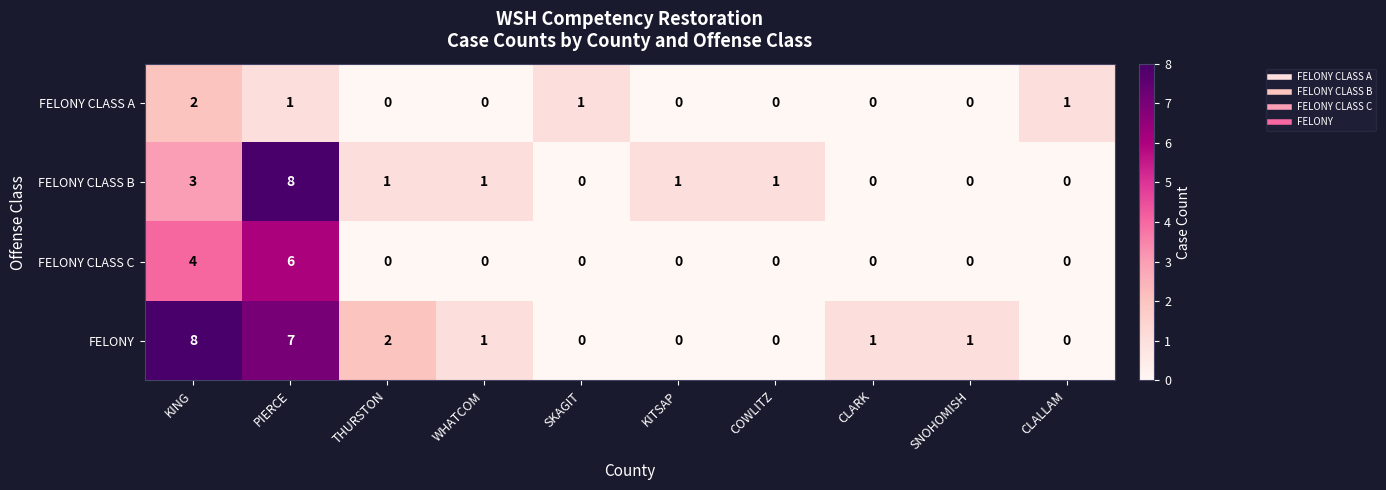

Is it true that FELONY CLASS B equals 0 at CLALLAM?

True